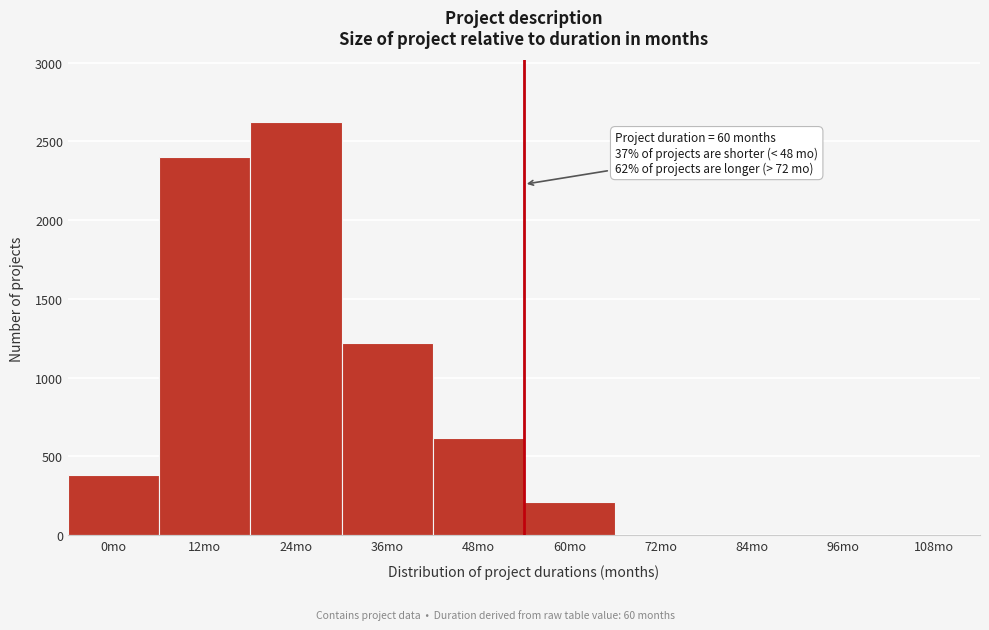

Reading right to left, extract all data points from this chart.

108mo=0	96mo=0	84mo=0	72mo=0	60mo=210	48mo=620	36mo=1220	24mo=2620	12mo=2400	0mo=380